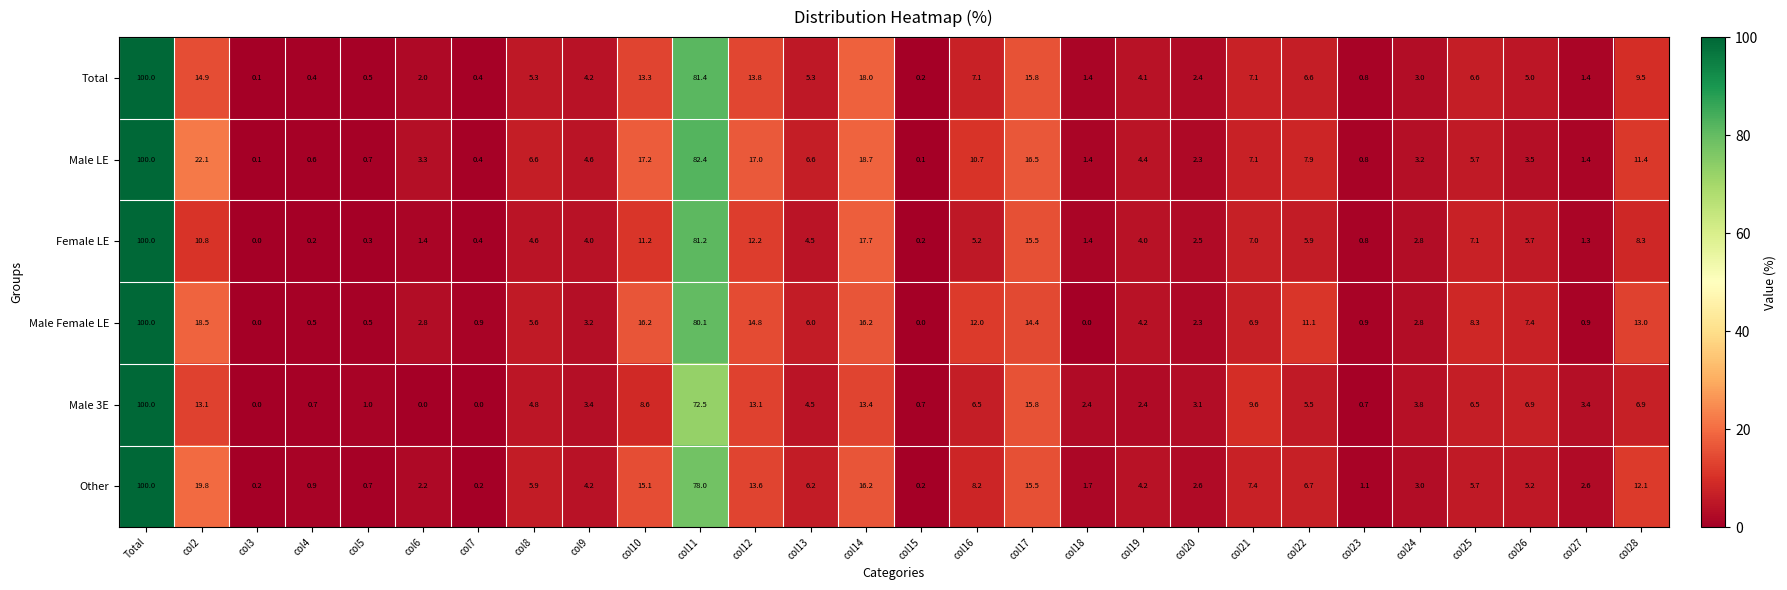

How many values in the Male LE series are below 5?

14